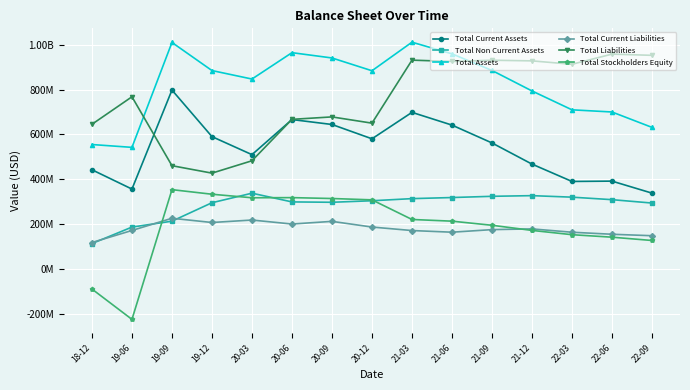

At which label is Total Assets closest to 777449000?

21-12